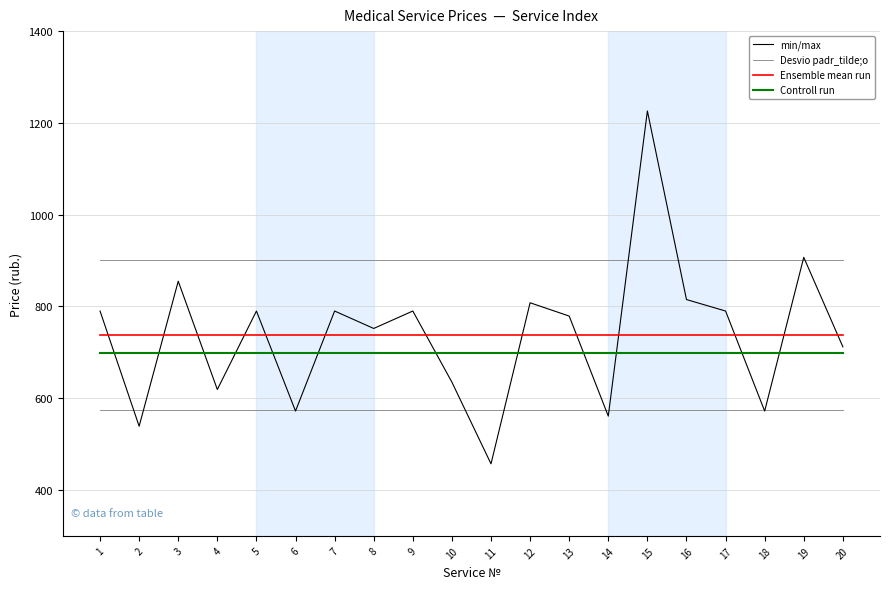

The Controll run series shows 698.0 at 2. True or false?

True